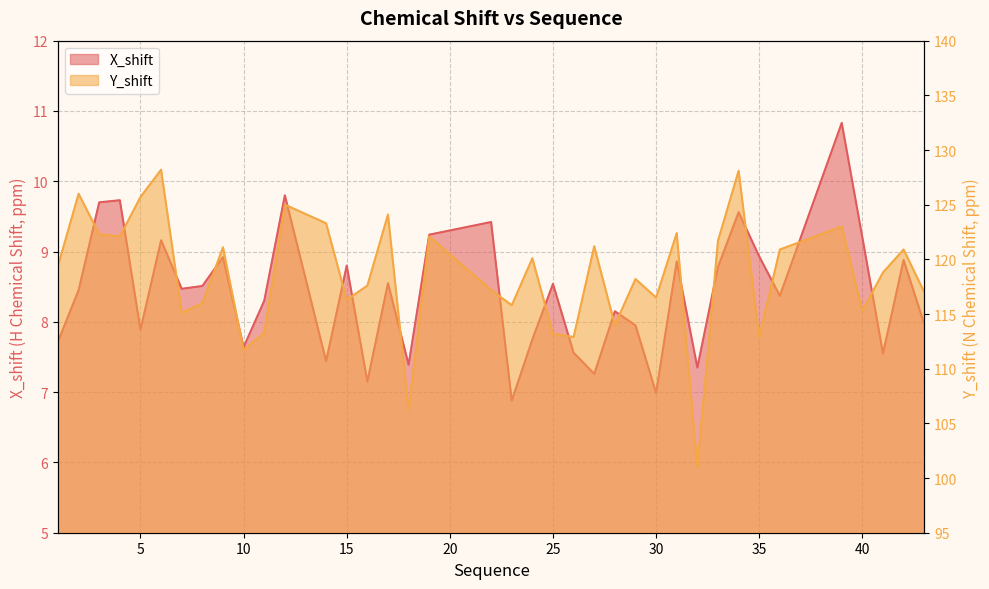

What is the sum of all X_shift values?

319.6